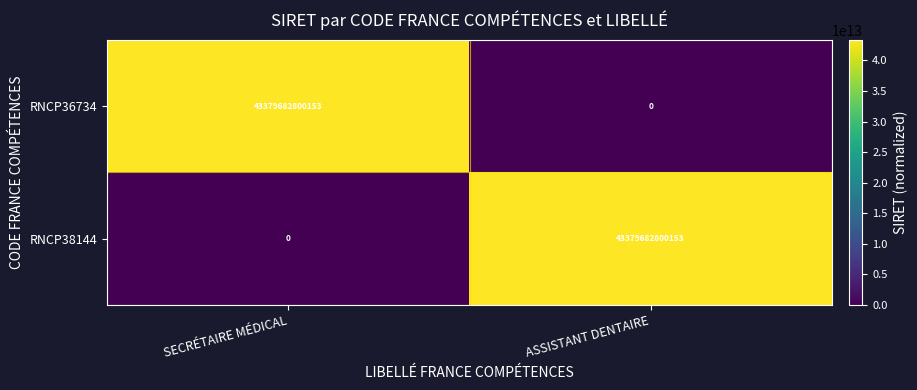

Is the value of RNCP38144 at ASSISTANT DENTAIRE greater than the value of RNCP36734 at ASSISTANT DENTAIRE?

Yes